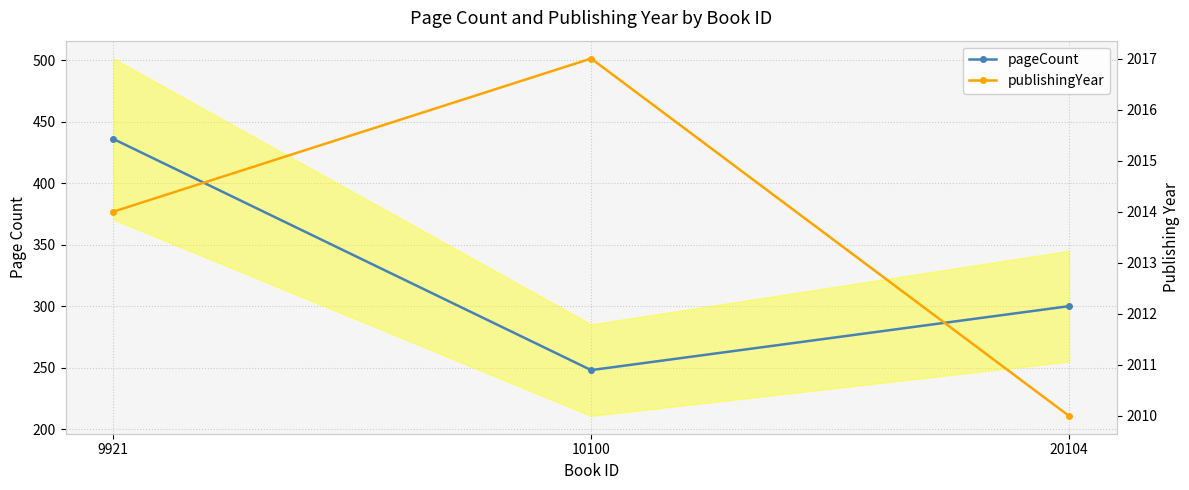

What is the average value of the publishingYear series?

2014